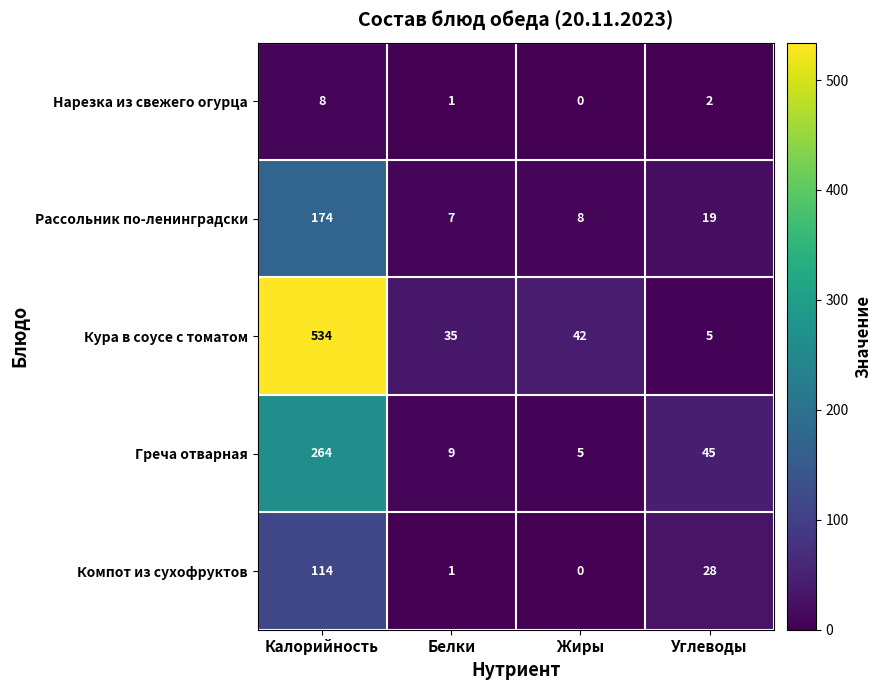

At which label is Нарезка из свежего огурца closest to 4?

Углеводы